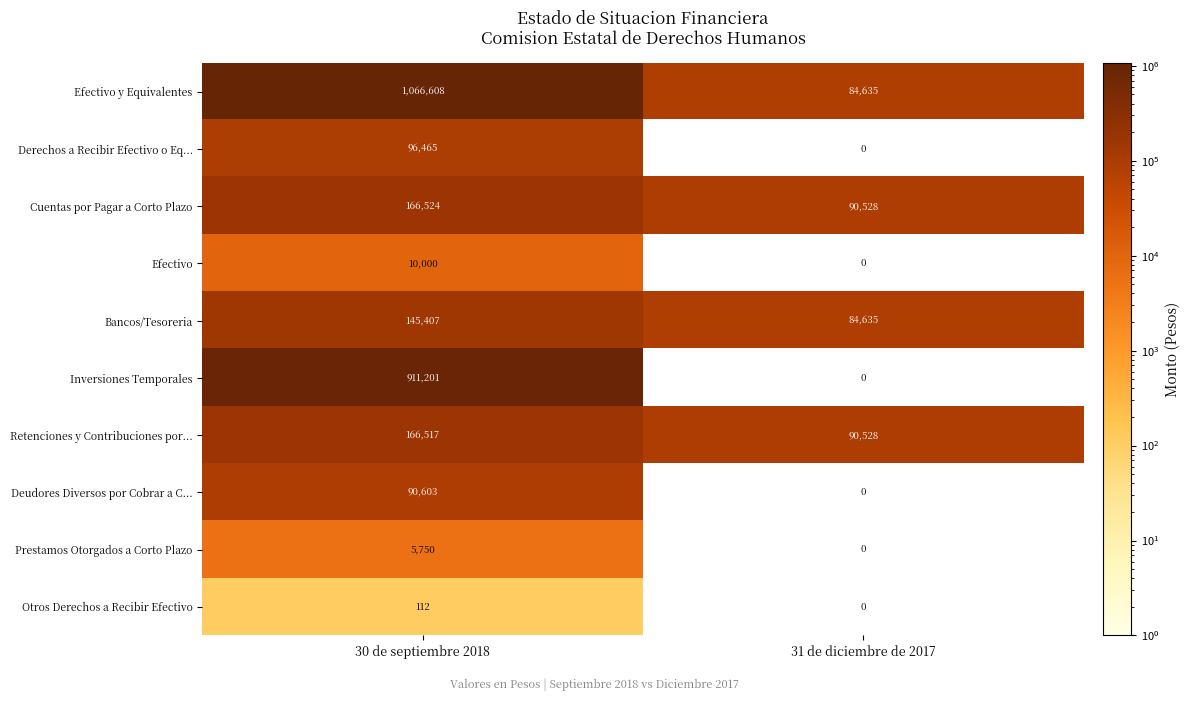

What is the difference between the maximum and minimum values in the Prestamos Otorgados a Corto Plazo series?

5750